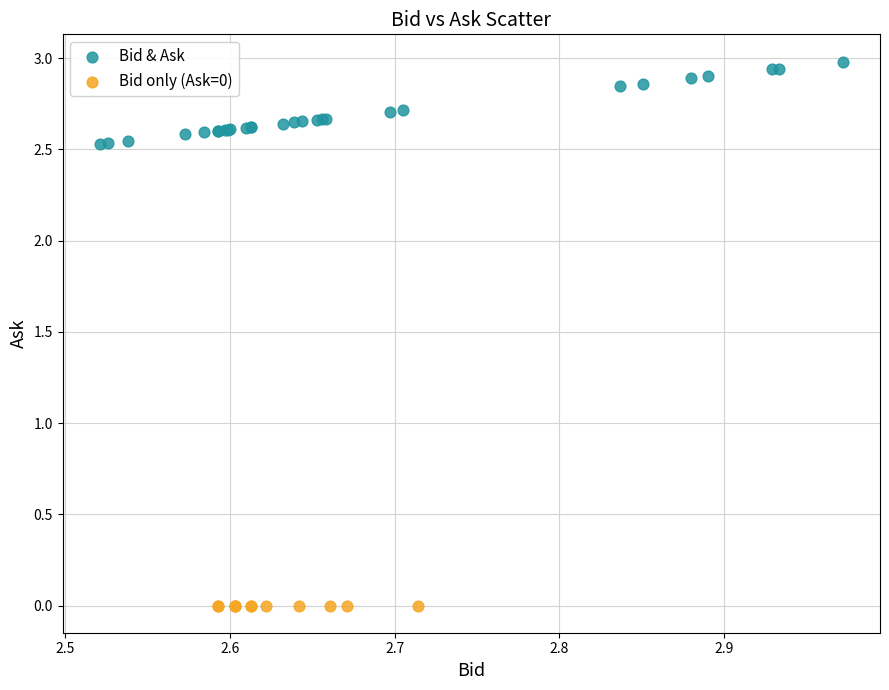

Which series contains the highest Y value?

Bid & Ask